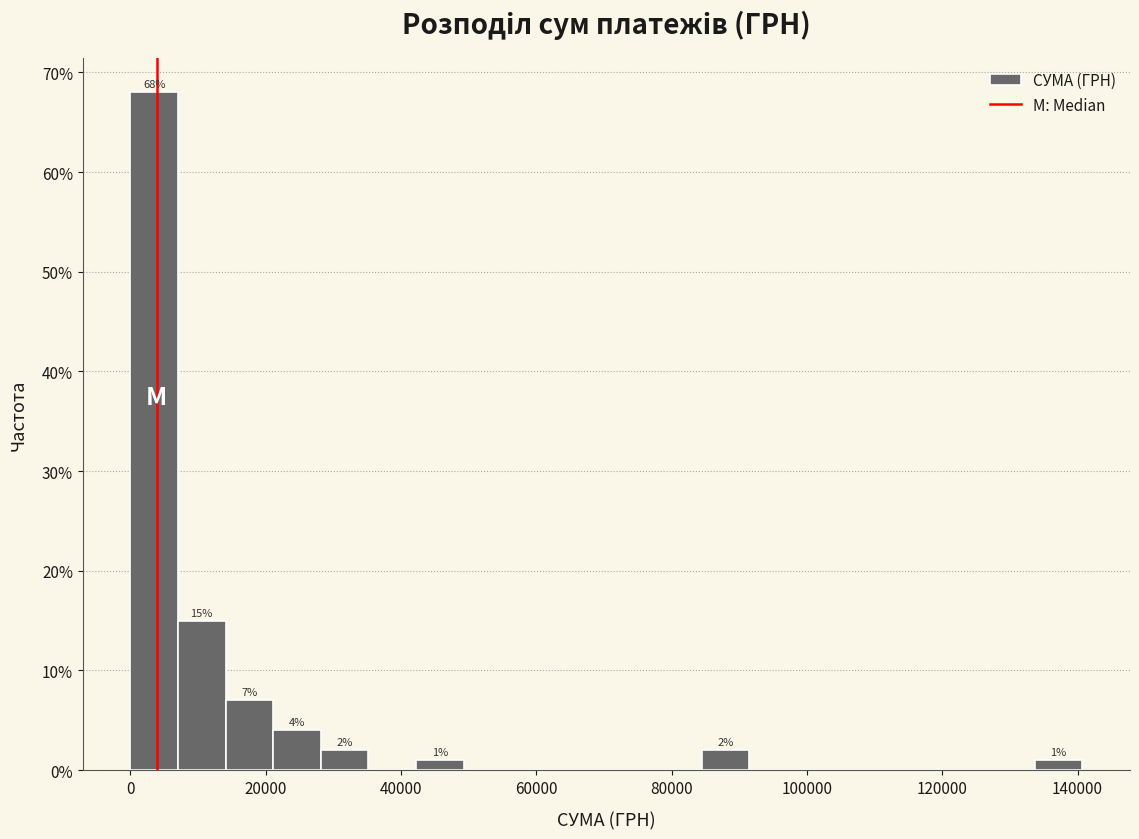

Read against the x-axis, roughly where is the centre of the tallest bar?

4000